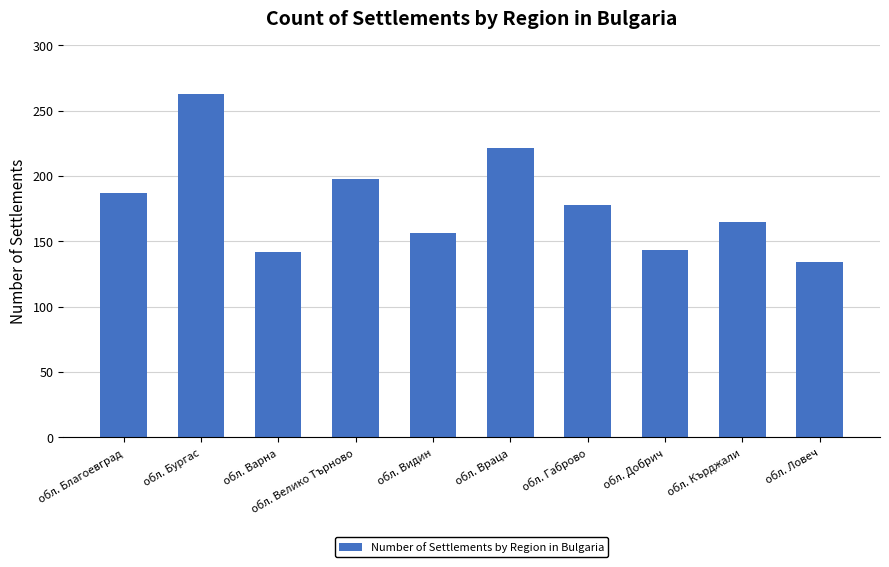

Read the value at обл. Благоевград, to the nearest 5.

185